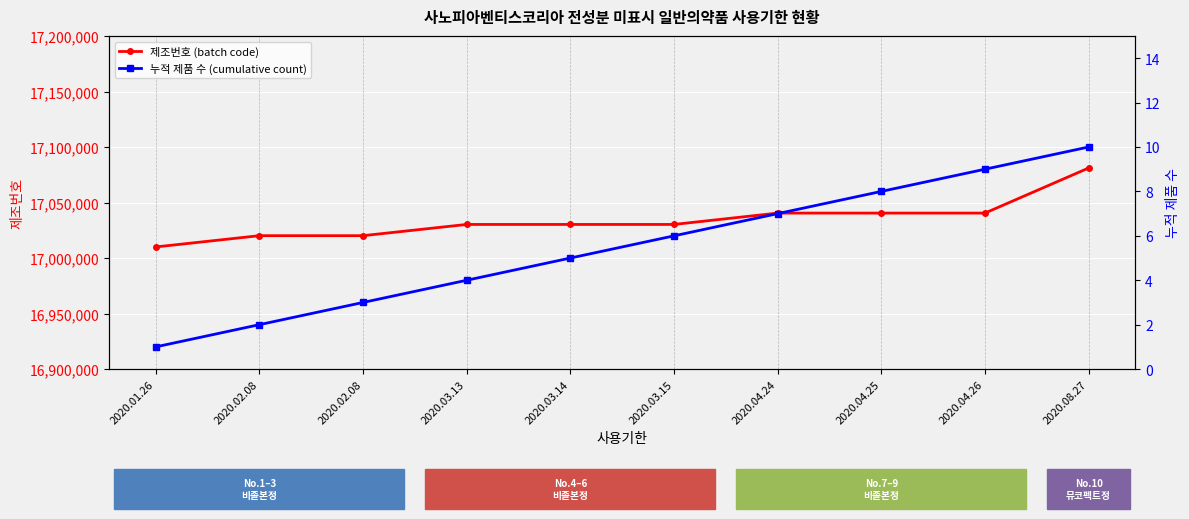

At how many categories does at least one series exceed 977009?

10